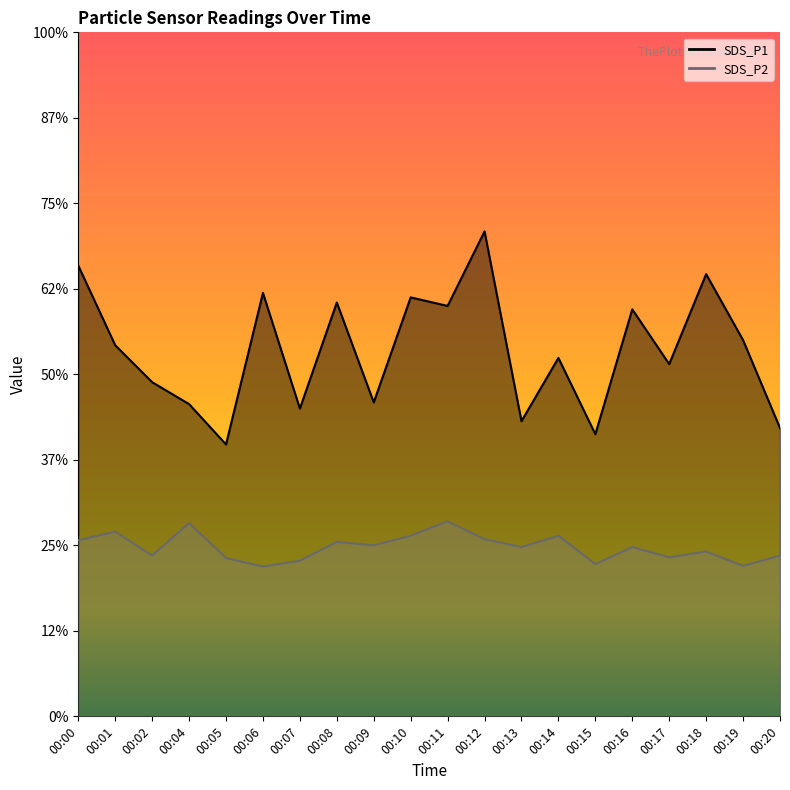

What are all the series names shown in the legend?

SDS_P1, SDS_P2